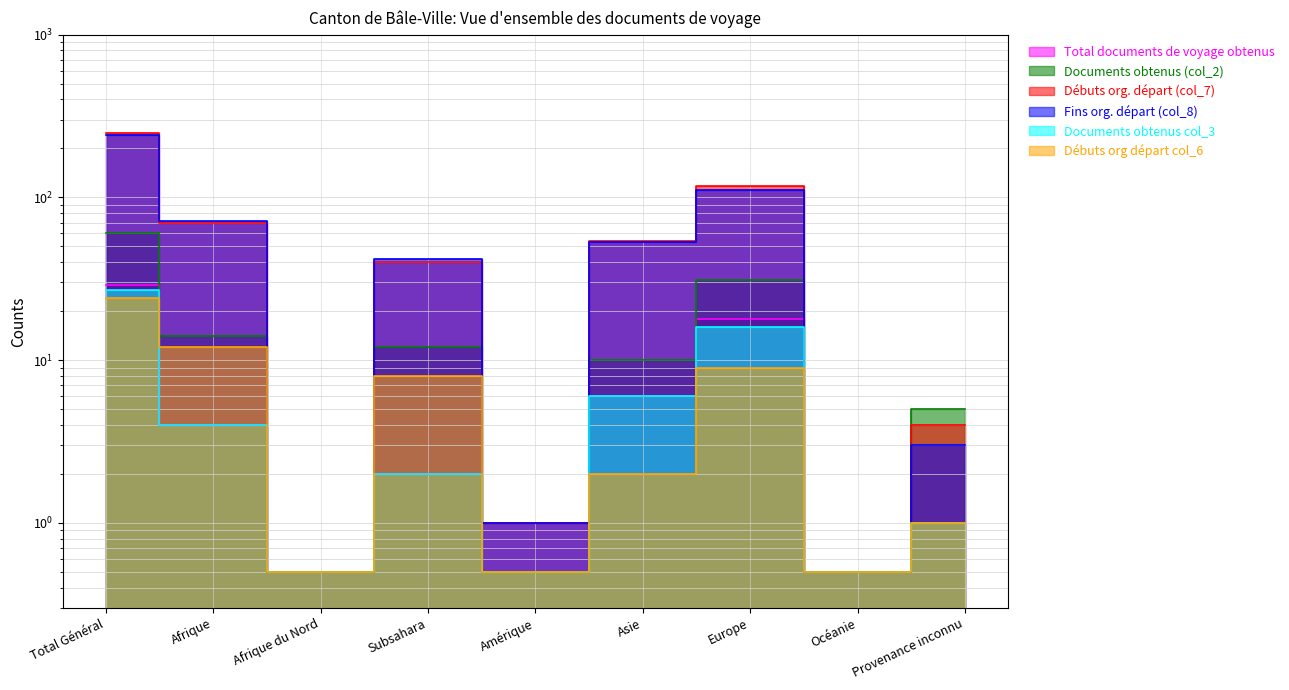

True or false: Débuts org départ col_6 and Total documents de voyage obtenus intersect in this chart.

True